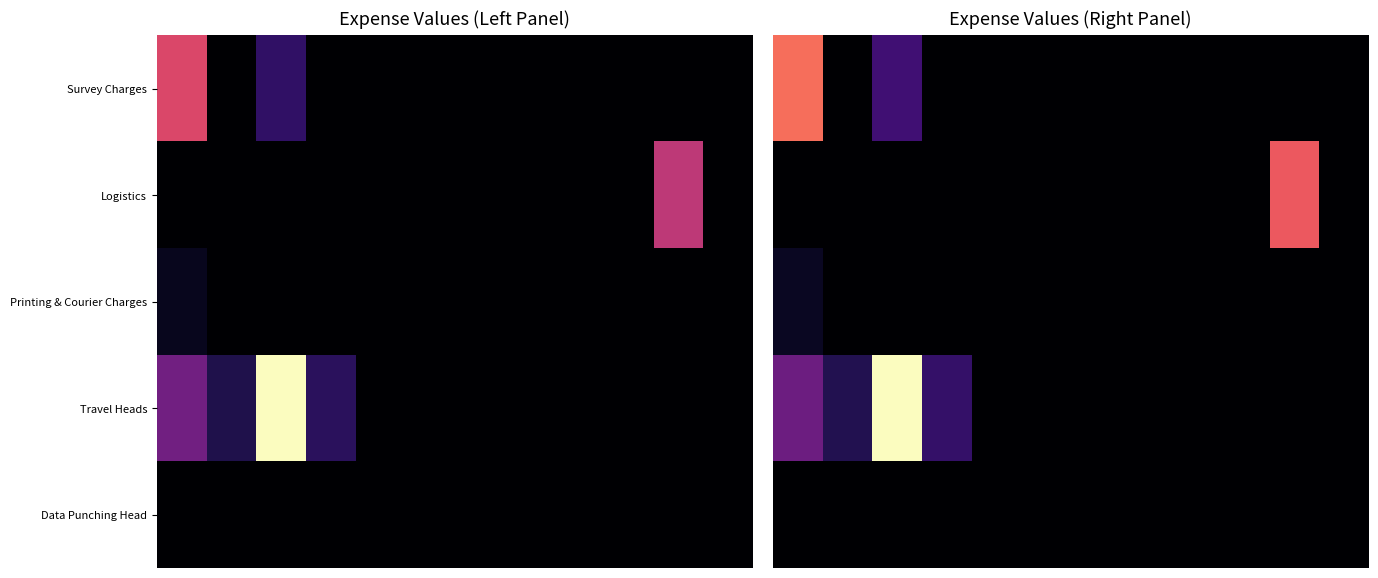

Which series has the widest spread of values?

Travel Heads